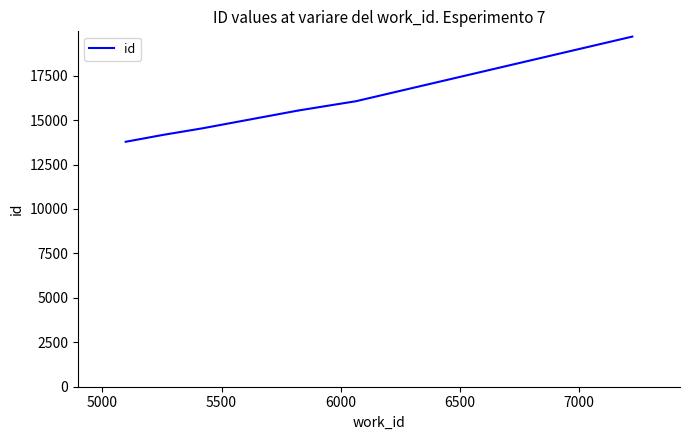

How many lines are shown in the chart?

1